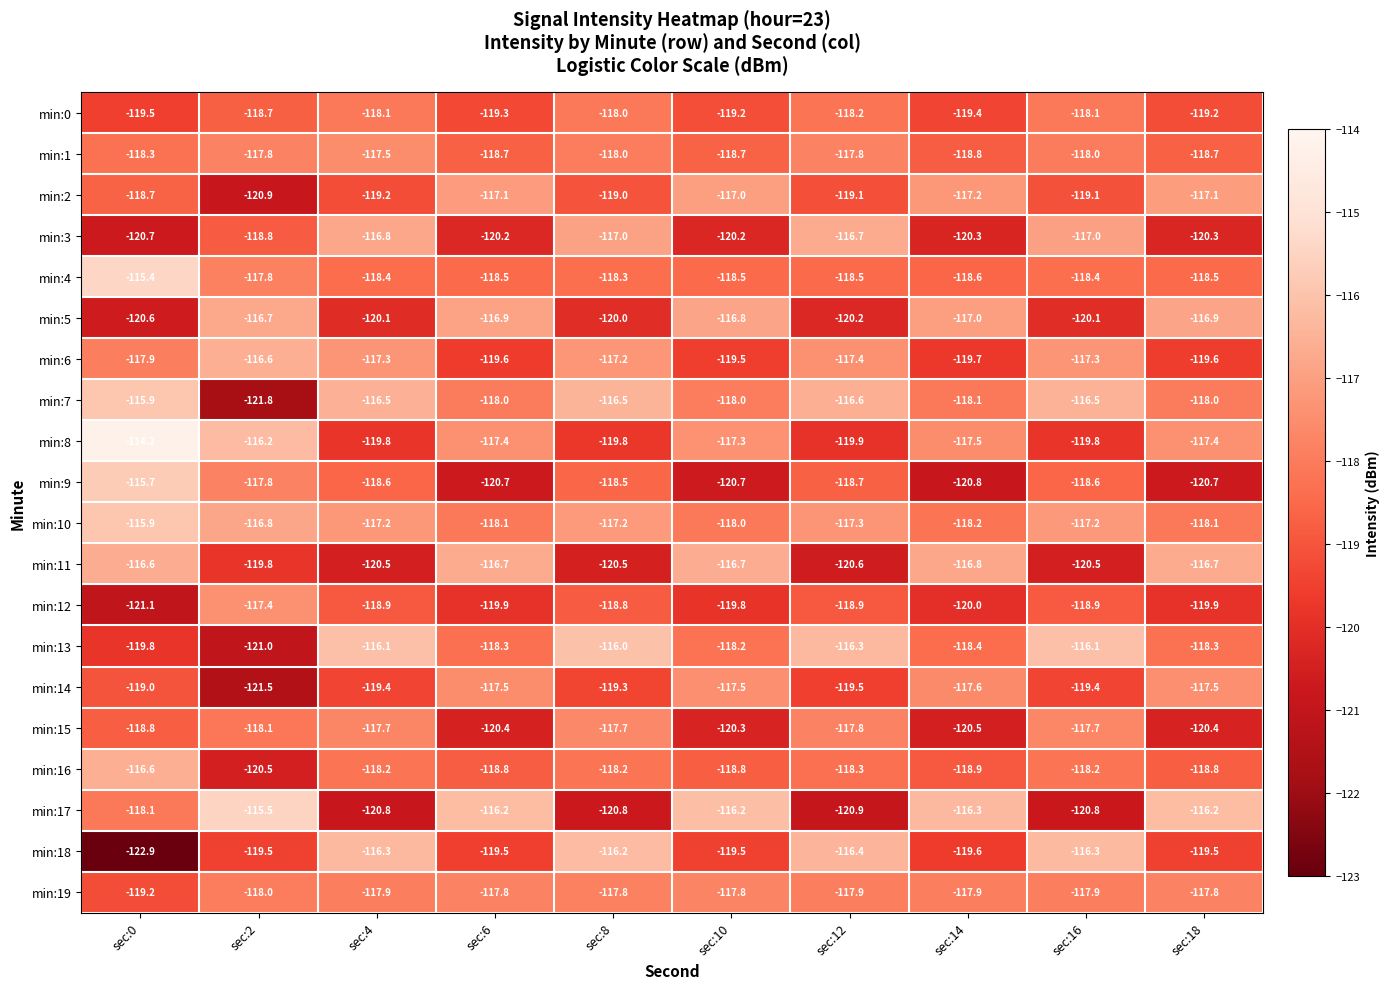

Which label corresponds to the smallest value in the chart?

sec:0